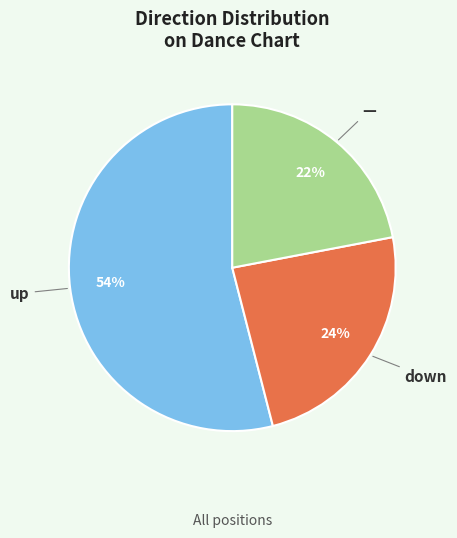

To the nearest percent, what is the difference between the largest and smallest slice percentages?

32%